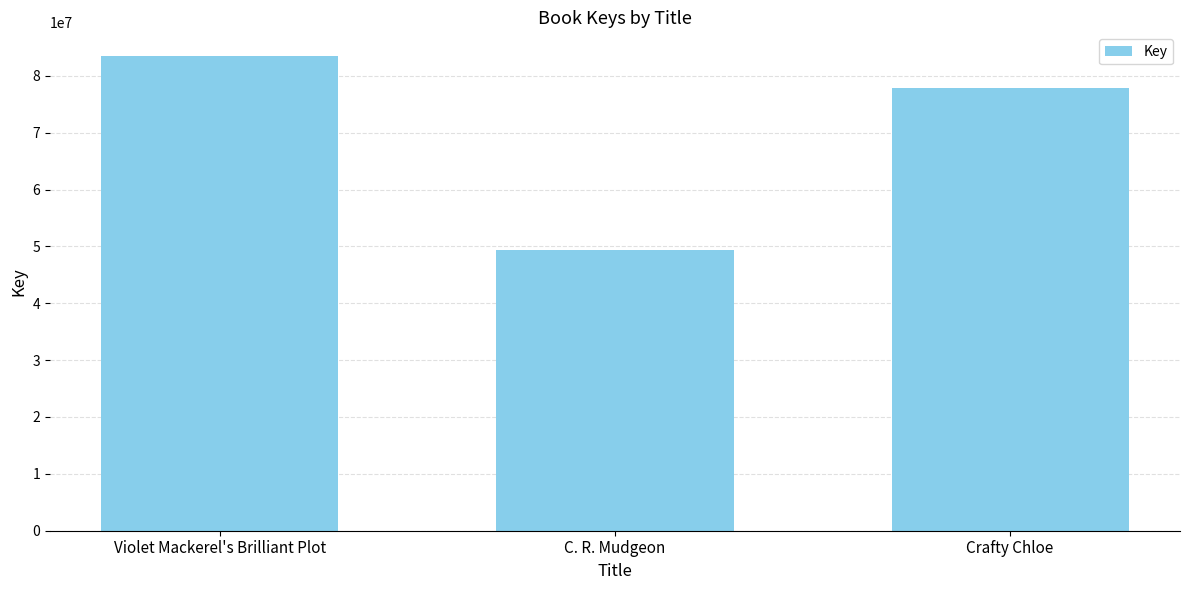

Which has a higher value, C. R. Mudgeon or Violet Mackerel's Brilliant Plot?

Violet Mackerel's Brilliant Plot